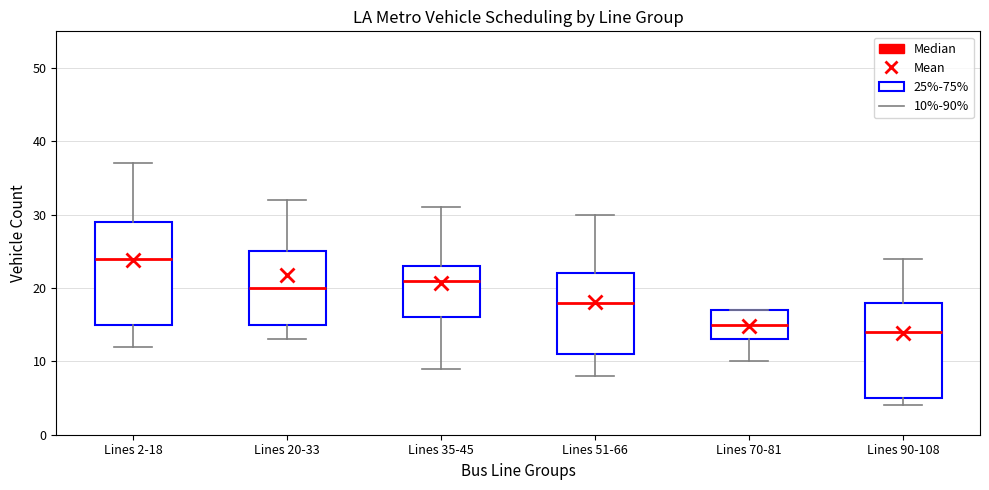

Comparing the boxes themselves (not the whiskers), which one is the tallest?

Lines 2-18